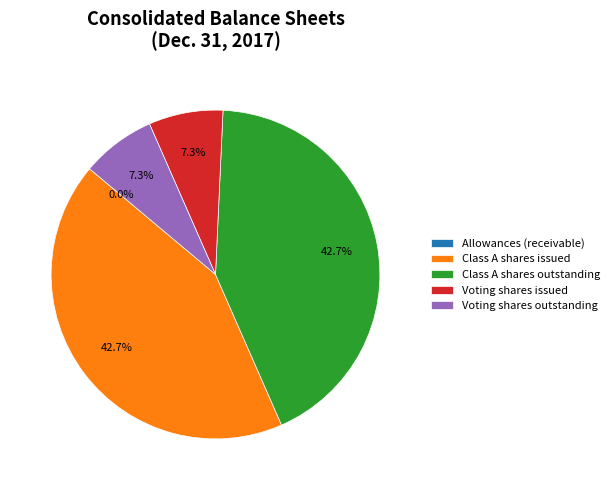

Is Class A shares outstanding the majority of the pie?

No